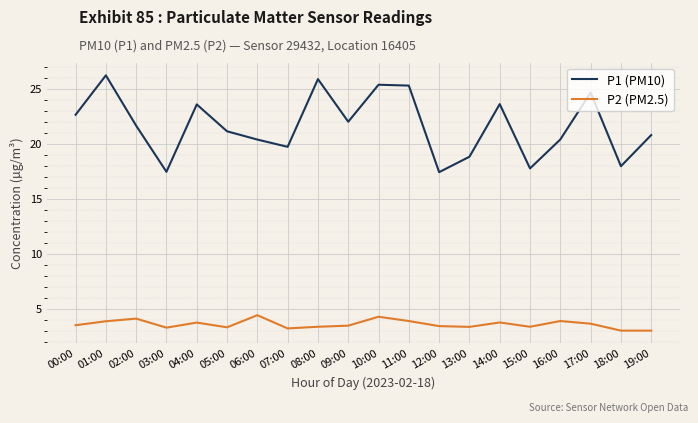

How many lines are shown in the chart?

2